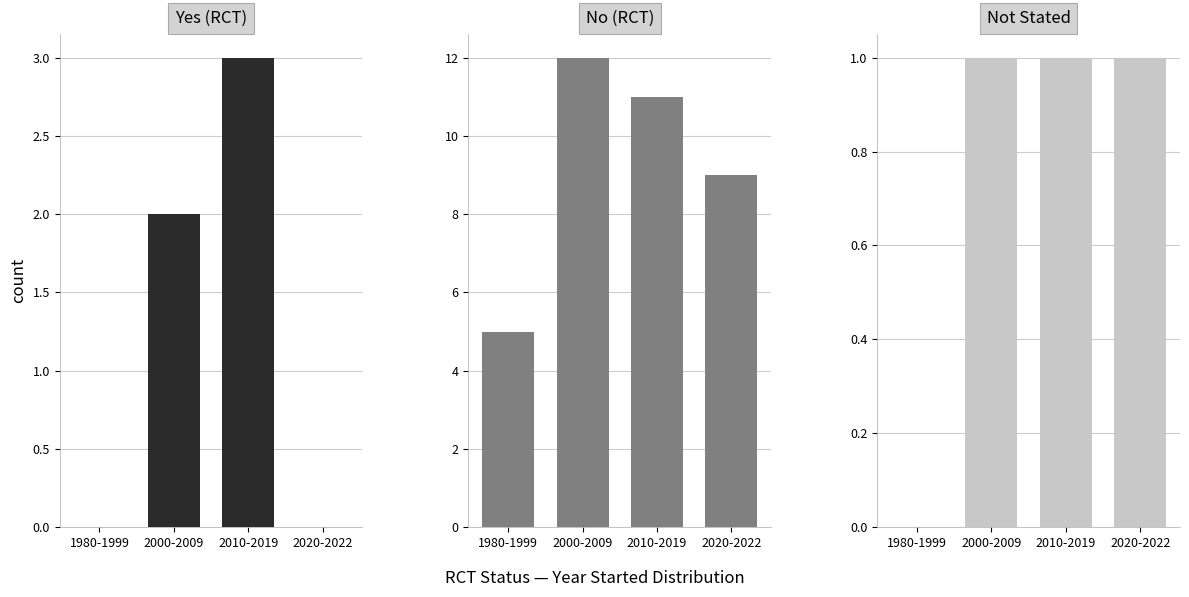

What position from the right is 2010-2019?

2